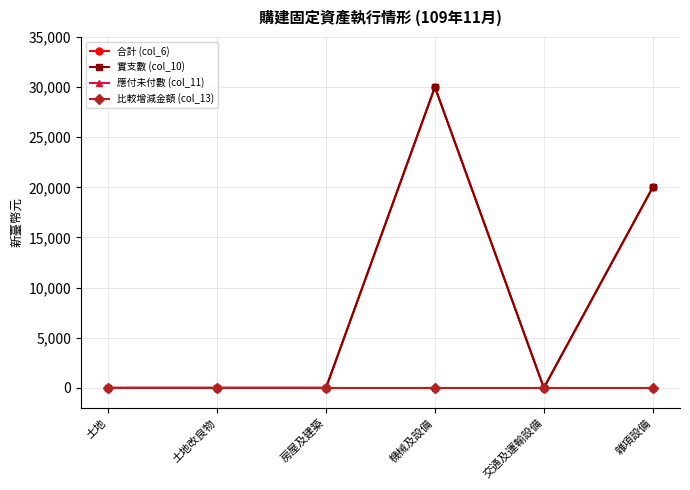

How many lines are shown in the chart?

4